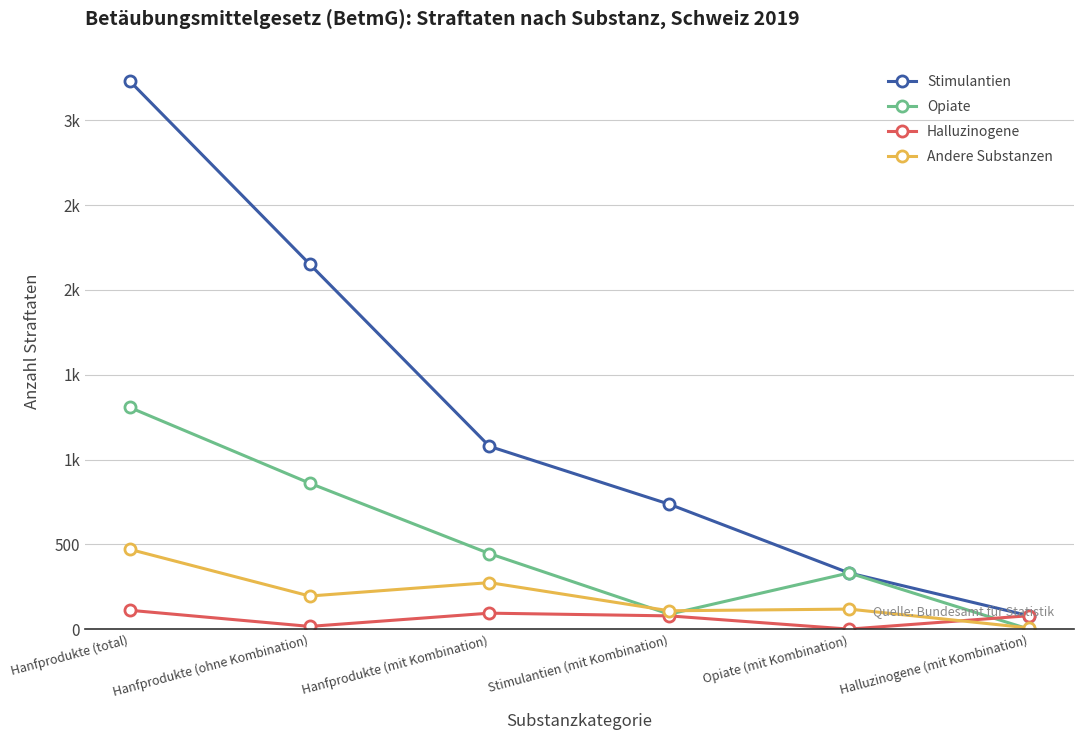

Between Hanfprodukte (ohne Kombination) and Hanfprodukte (total), which is larger?

Hanfprodukte (total)